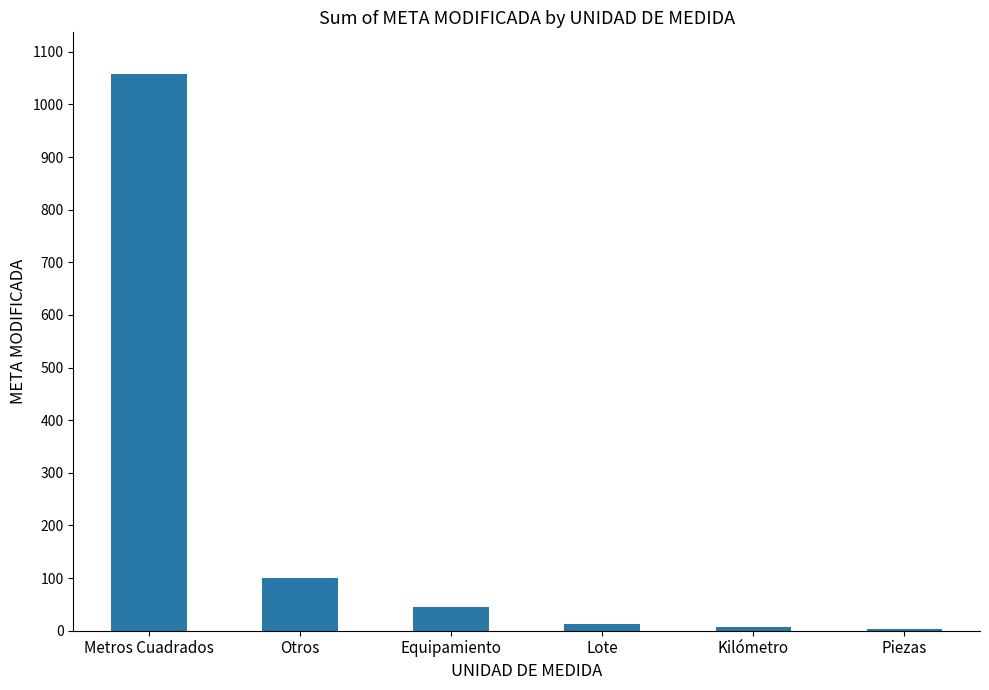

What is the change in value from Equipamiento to Lote?

-33